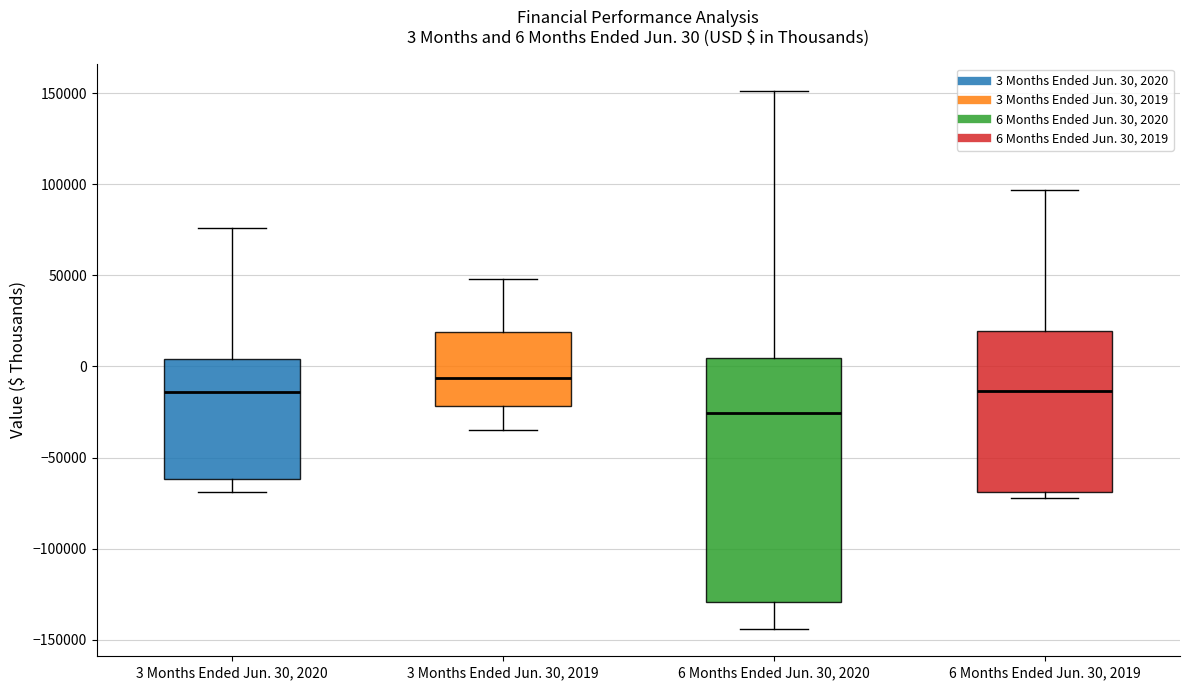

Comparing the boxes themselves (not the whiskers), which one is the tallest?

6 Months Ended Jun. 30, 2020